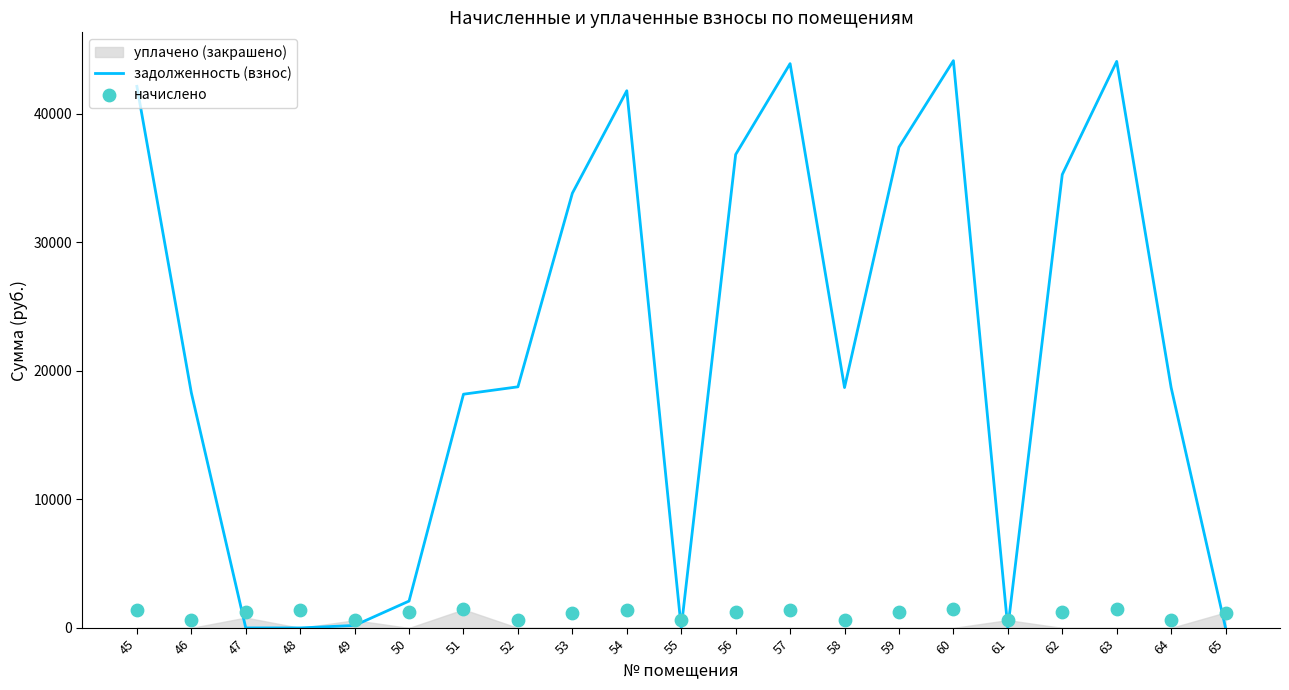

Which series has the largest total across all categories?

задолженность (взнос)